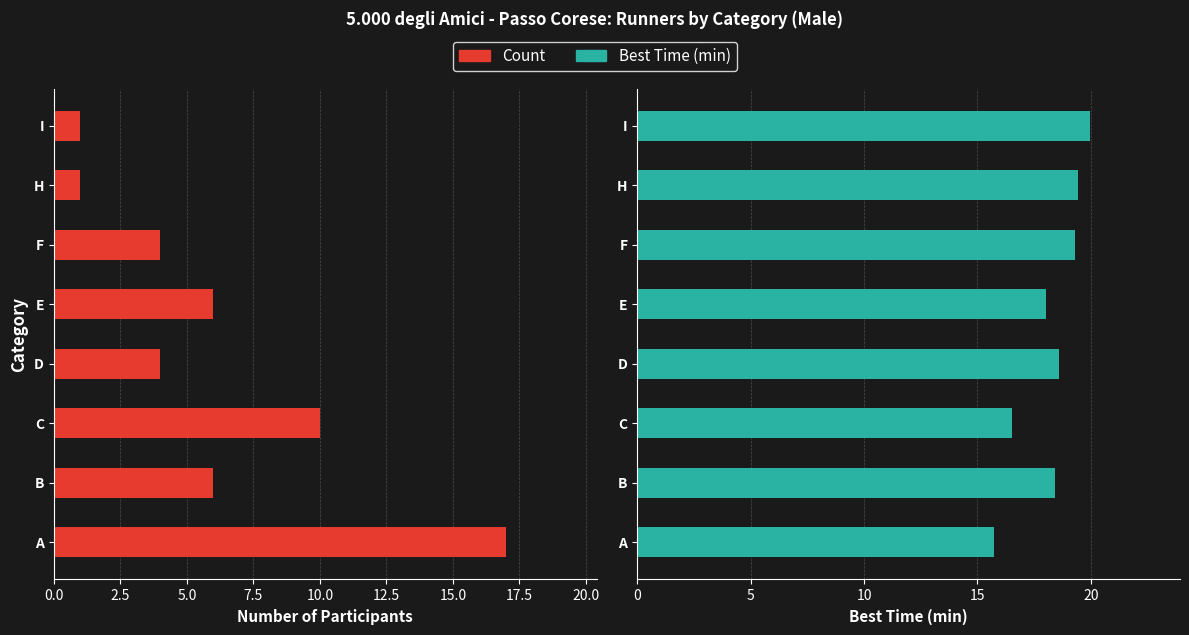

Is the value of Count at H greater than the value of Best Time (min) at E?

No